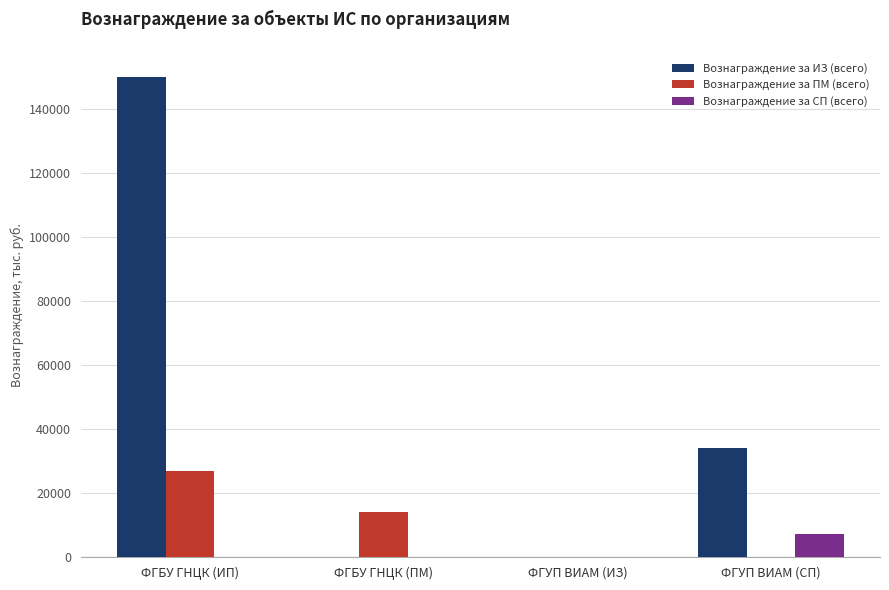

What are all the series names shown in the legend?

Вознаграждение за ИЗ (всего), Вознаграждение за ПМ (всего), Вознаграждение за СП (всего)